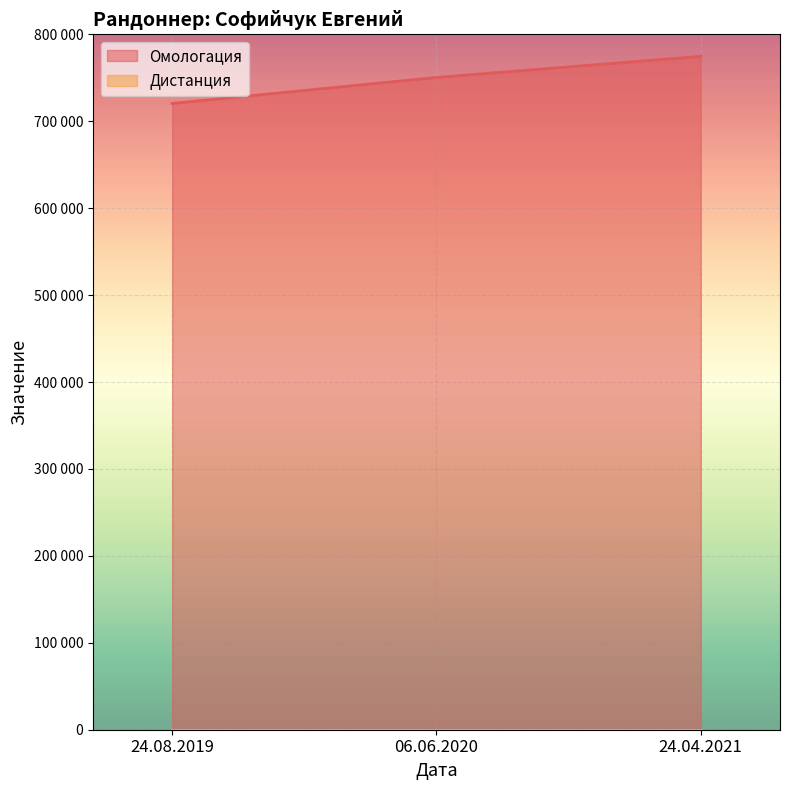

The chart shows a value of 162874 at 24.04.2021. True or false?

False